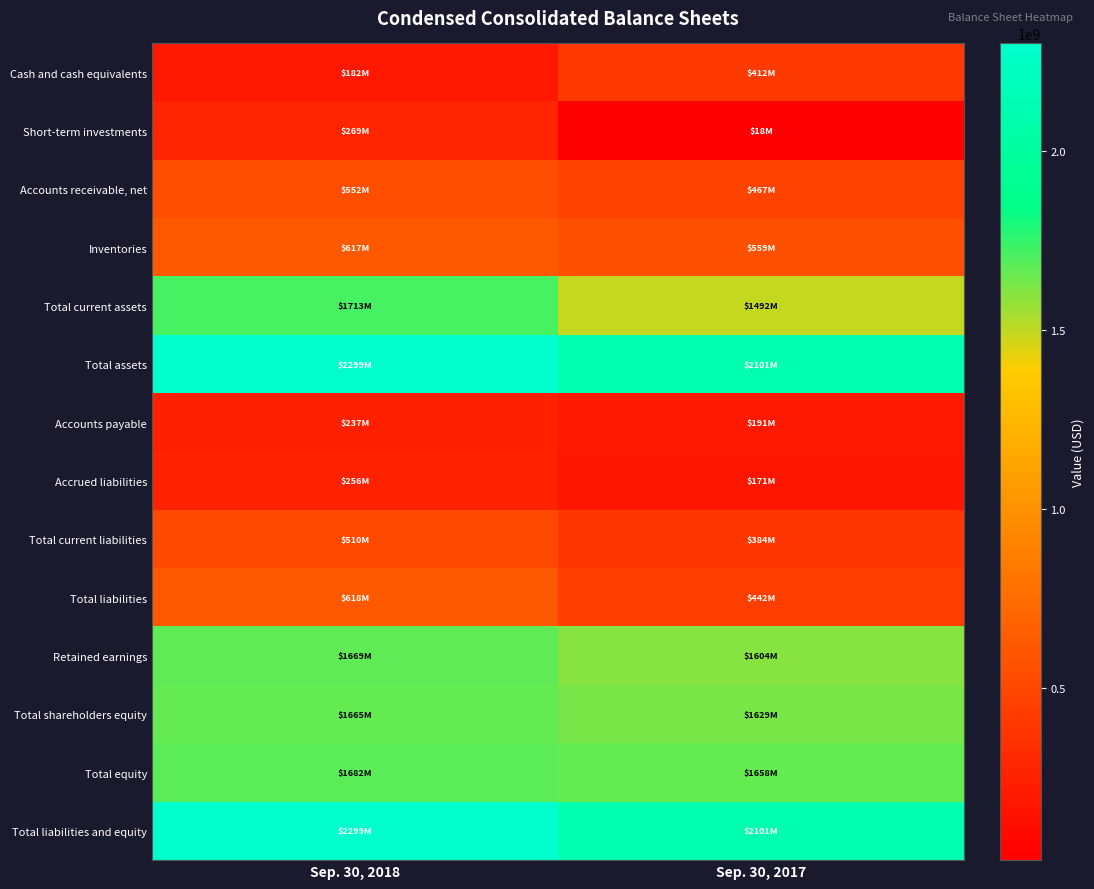

Count the number of data series in this chart.

14